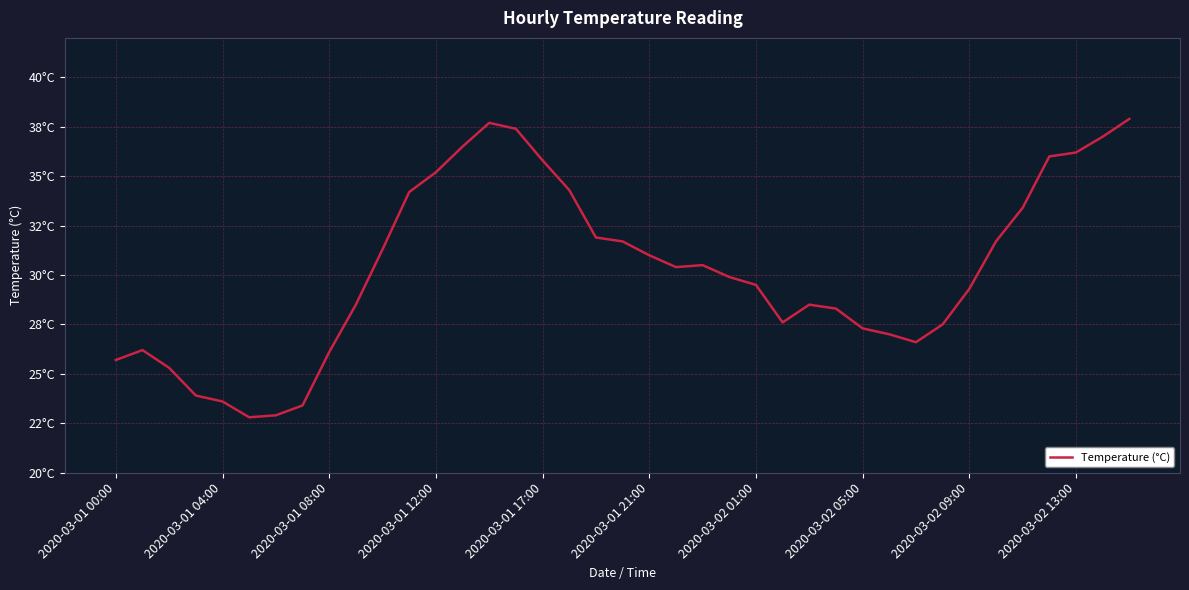

Does the chart have visible grid lines?

Yes